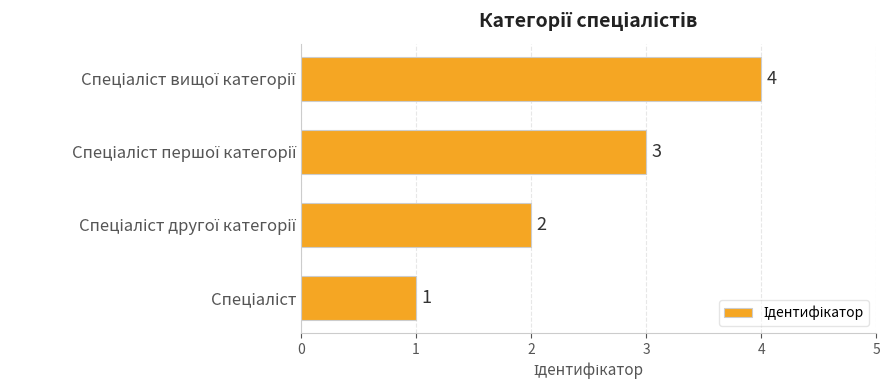

What is the difference between the maximum and minimum values?

3